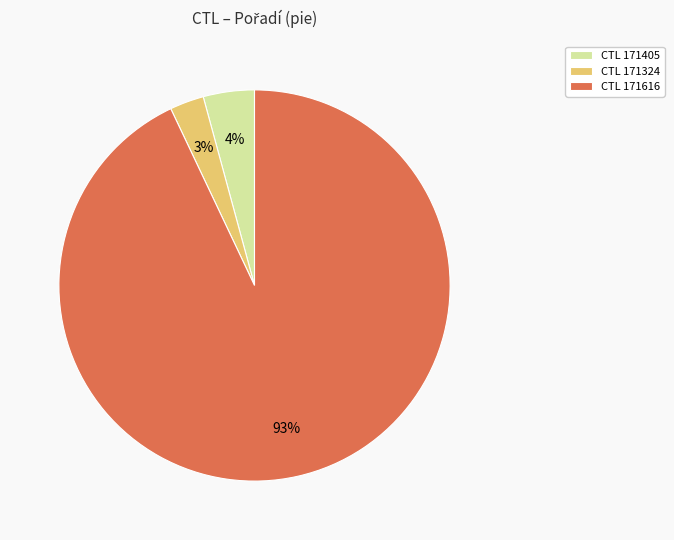

Which slice represents more than half of the pie?

CTL 171616